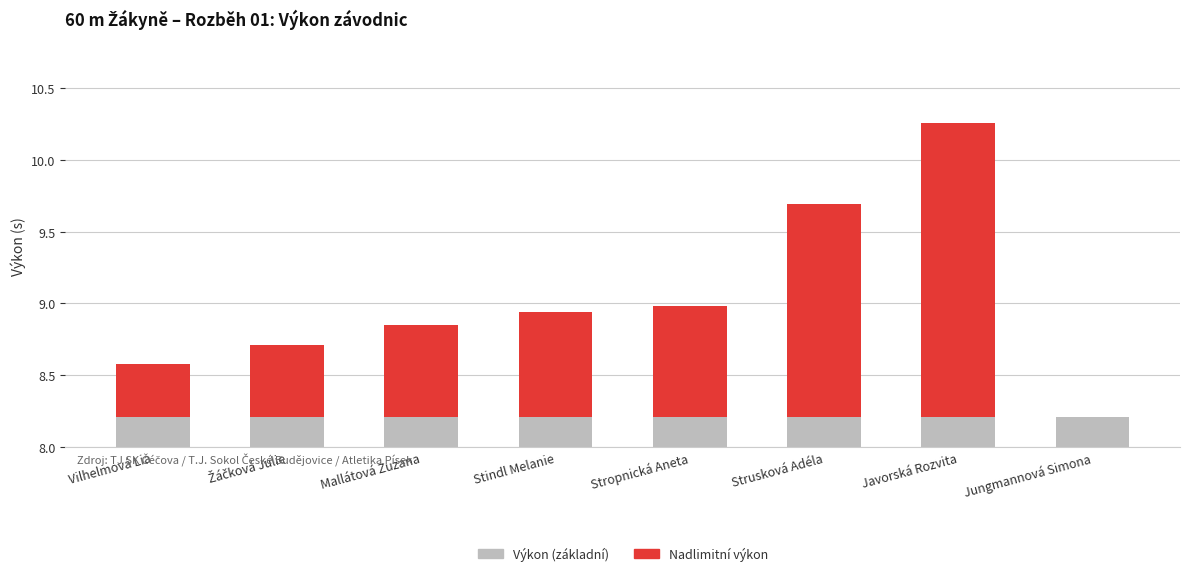

What are all the series names shown in the legend?

Výkon (základní), Nadlimitní výkon